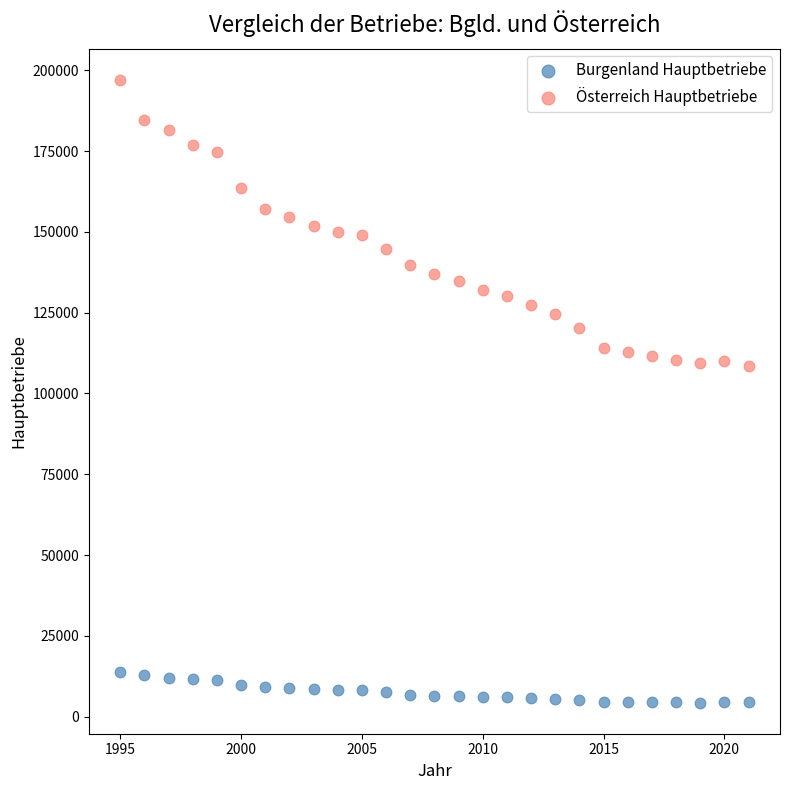

Which series contains the lowest Y value?

Burgenland Hauptbetriebe